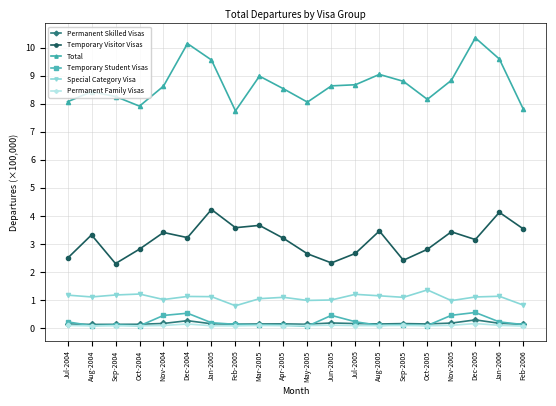

True or false: Permanent Family Visas has more than 0 interior local peaks.

True